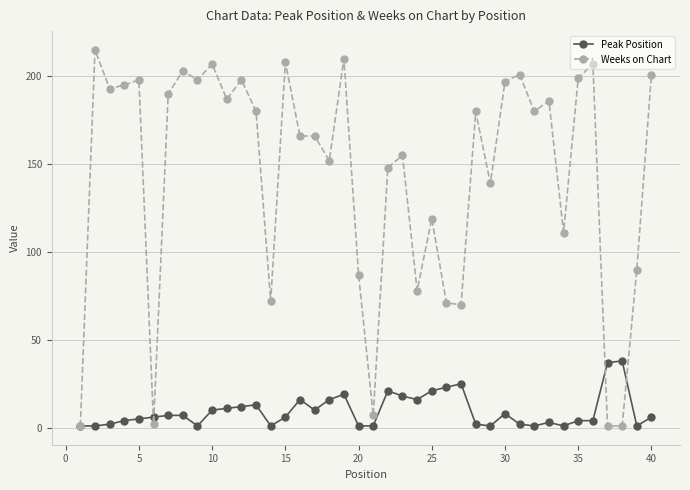

What is the maximum value shown in the chart?

215